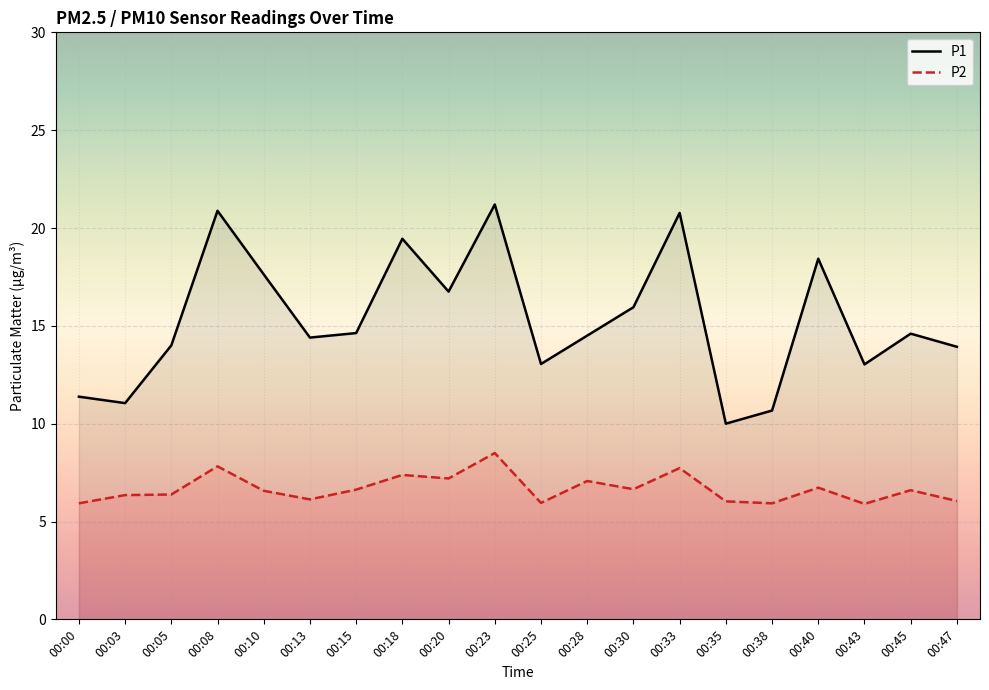

What is the sum of the P2 values at 00:05 and 00:33?

14.1